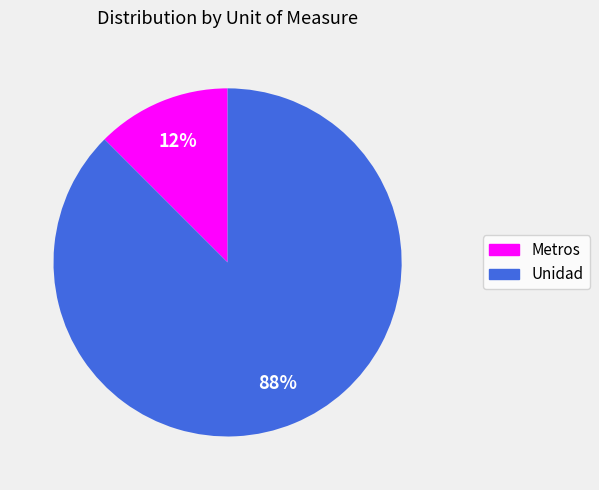

Approximately how many times larger is the value at Metros compared to Unidad?

0.1